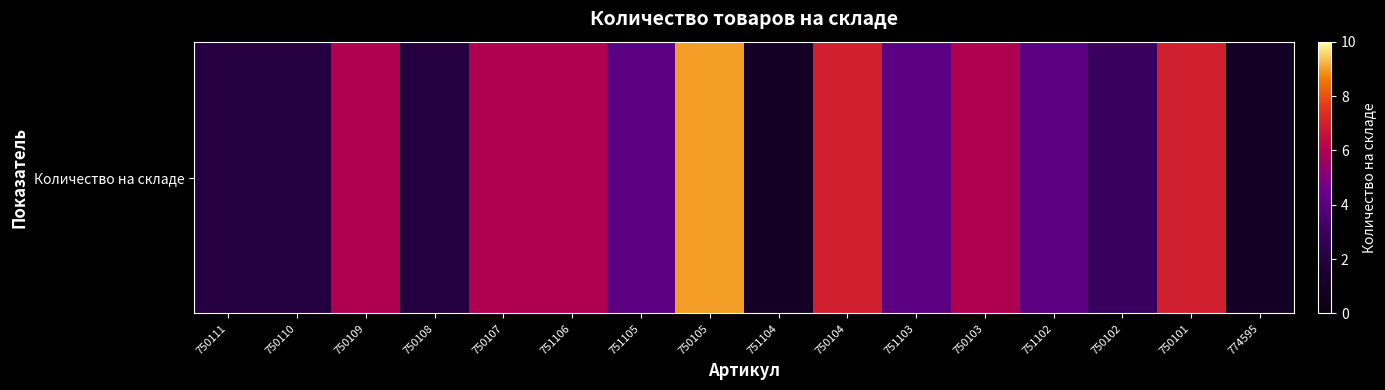

Is it true that the value at 750109 is 8?

False